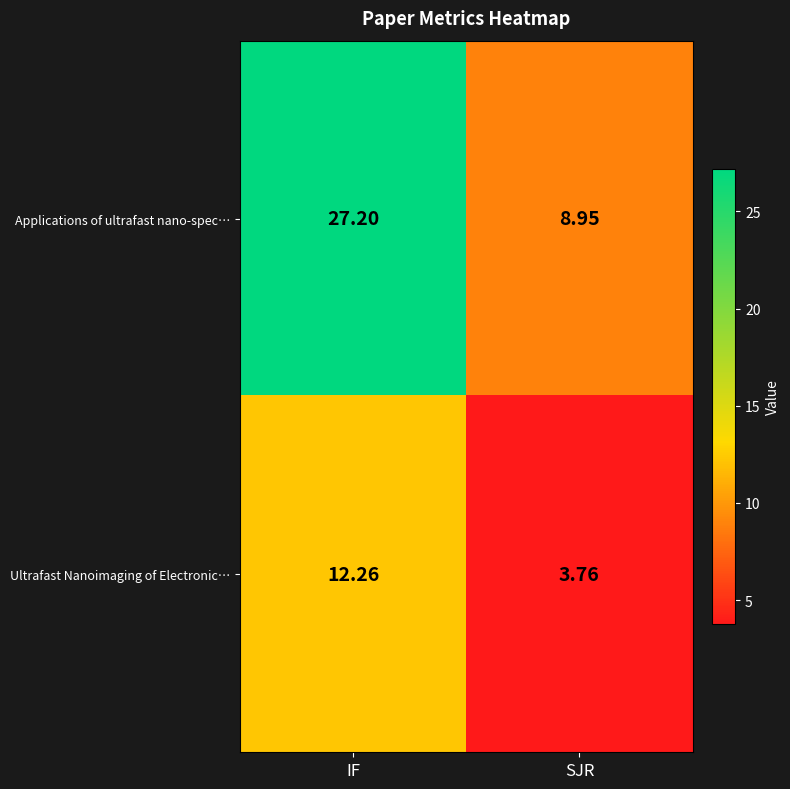

At which label does Ultrafast Nanoimaging of Electronic… reach its minimum?

SJR